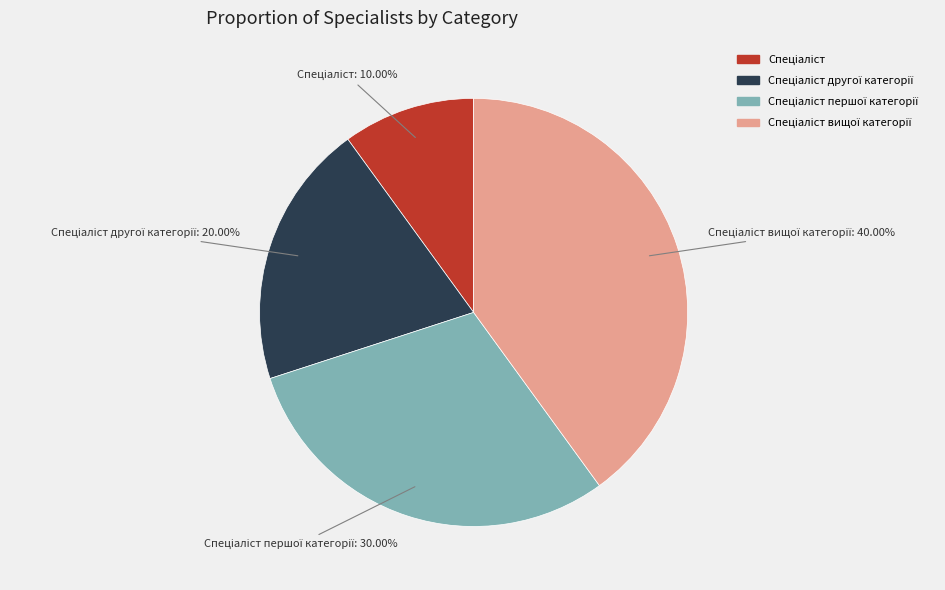

Does any single category account for the majority?

No